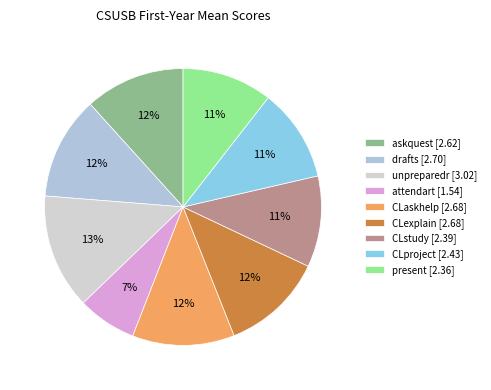

To the nearest percent, what is the combined percentage of askquest and CLaskhelp?

24%